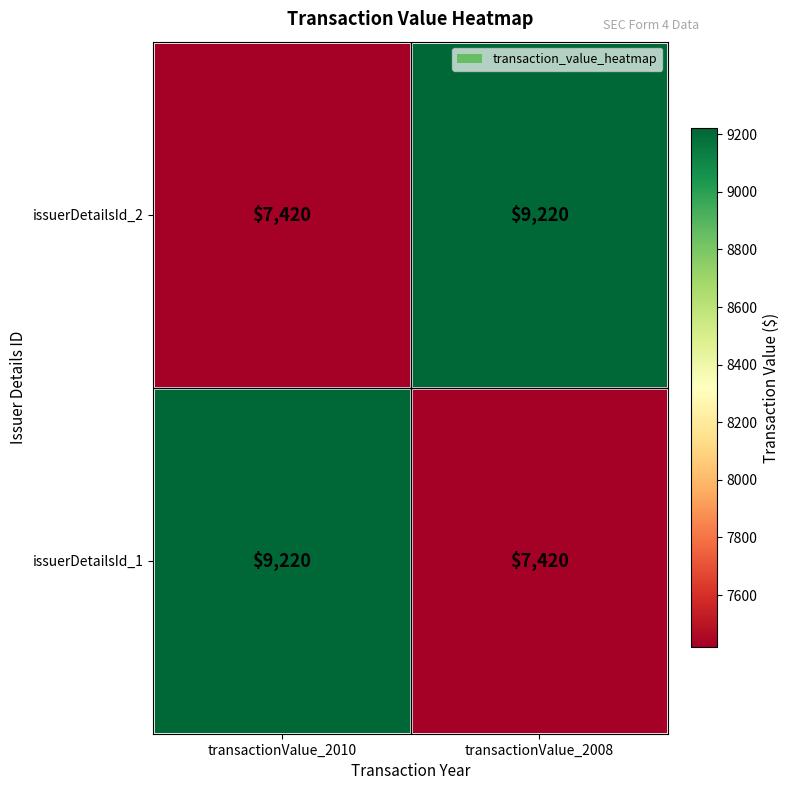

What is the sum of all issuerDetailsId_1 values?

16640